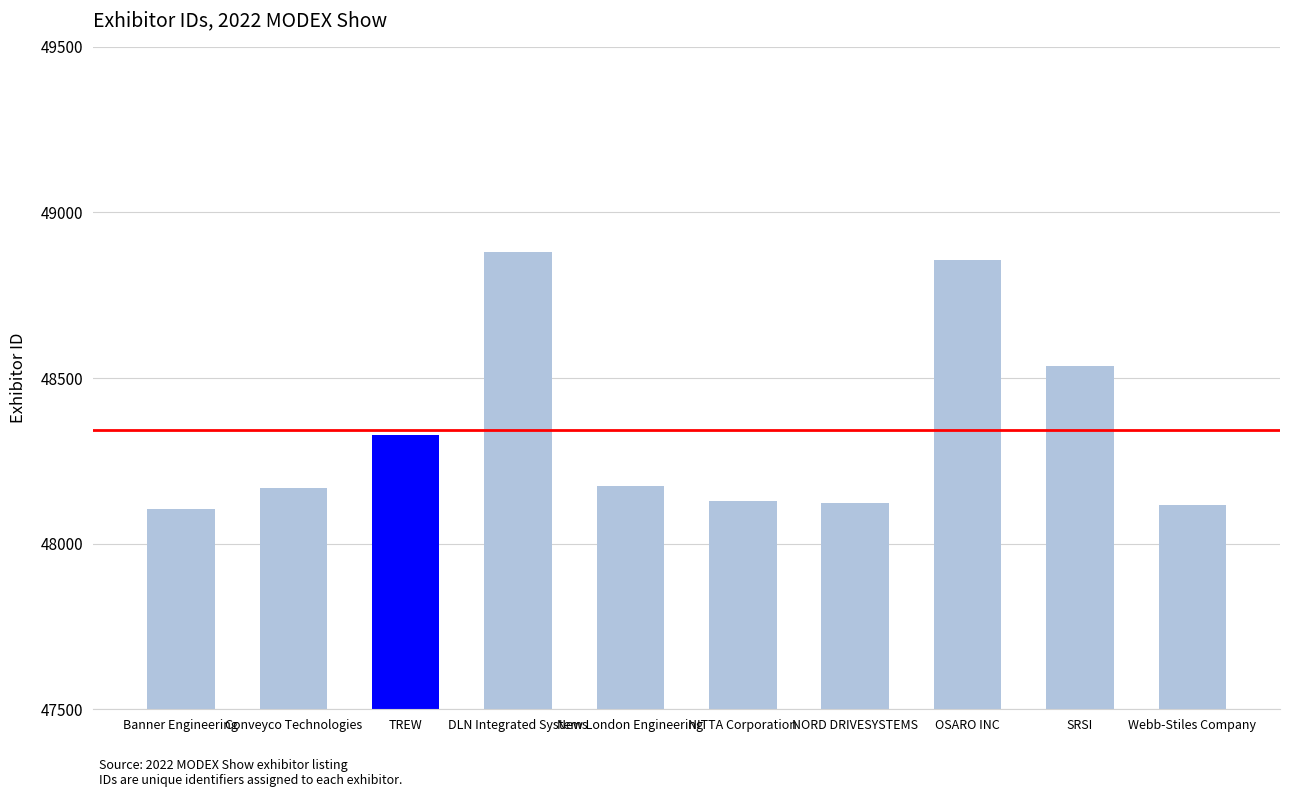

Does the chart contain any negative values?

No